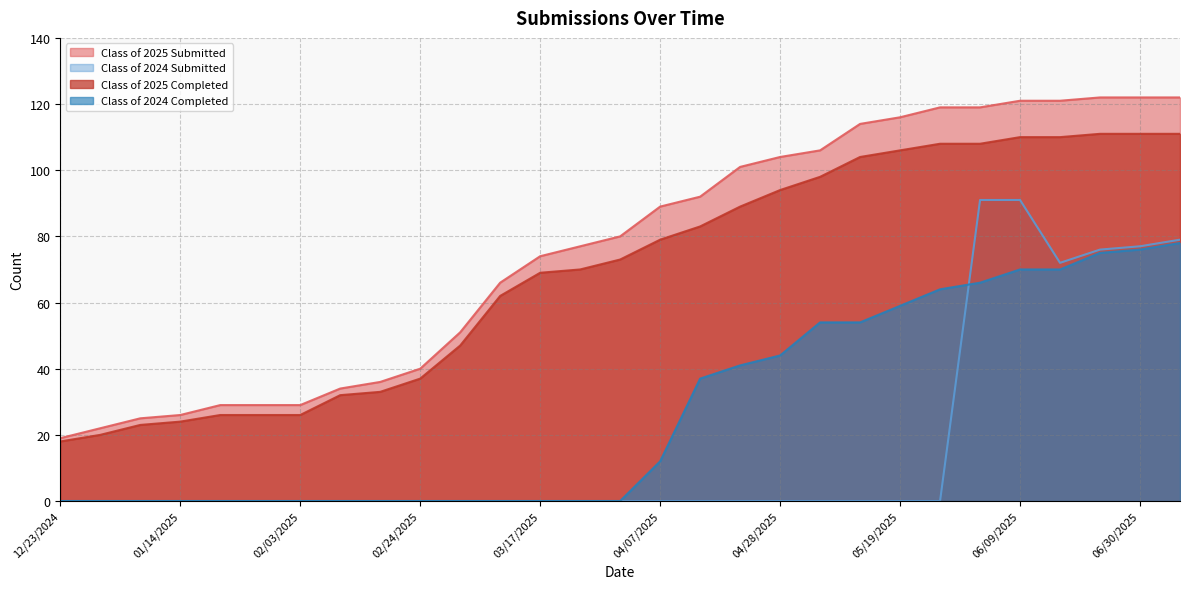

Reading left to right, list all the values displayed in this chart.

Class of 2025 Submitted: 19	22	25	26	29	29	29	34	36	40	51	66	74	77	80	89	92	101	104	106	114	116	119	119	121	121	122	122	122
Class of 2025 Completed: 18	20	23	24	26	26	26	32	33	37	47	62	69	70	73	79	83	89	94	98	104	106	108	108	110	110	111	111	111
Class of 2024 Submitted: 0	0	0	0	0	0	0	0	0	0	0	0	0	0	0	0	0	0	0	0	0	0	0	91	91	72	76	77	79
Class of 2024 Completed: 0	0	0	0	0	0	0	0	0	0	0	0	0	0	0	12	37	41	44	54	54	59	64	66	70	70	75	76	78